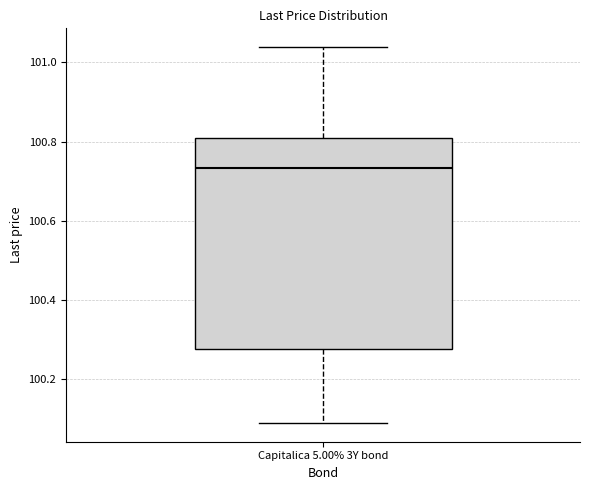

Transcribe this box plot: give where the median line is, the range the box spans, and where the two whiskers end, as read against the y-axis. The values are not printed on the chart, so give them approximately, as read against the axis.

median 100.74, box 100.28 to 100.80, whiskers 100.08 to 101.04